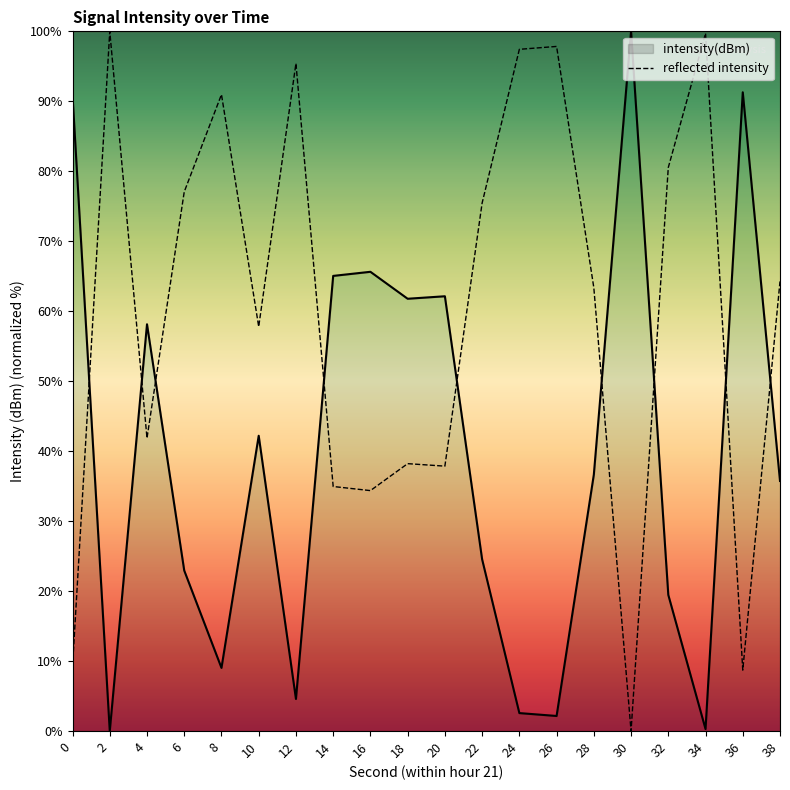

What is the change in value from 28 to 36?

+54.6